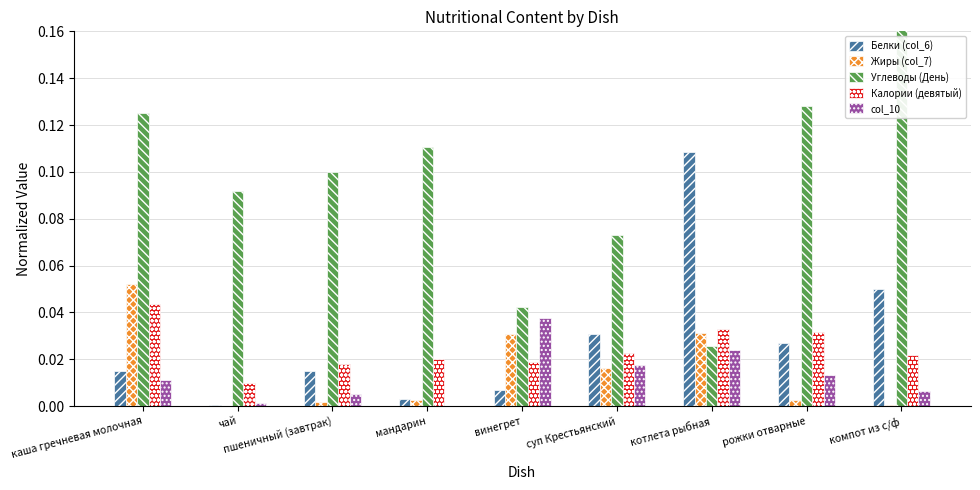

Does the chart contain stacked bars?

No